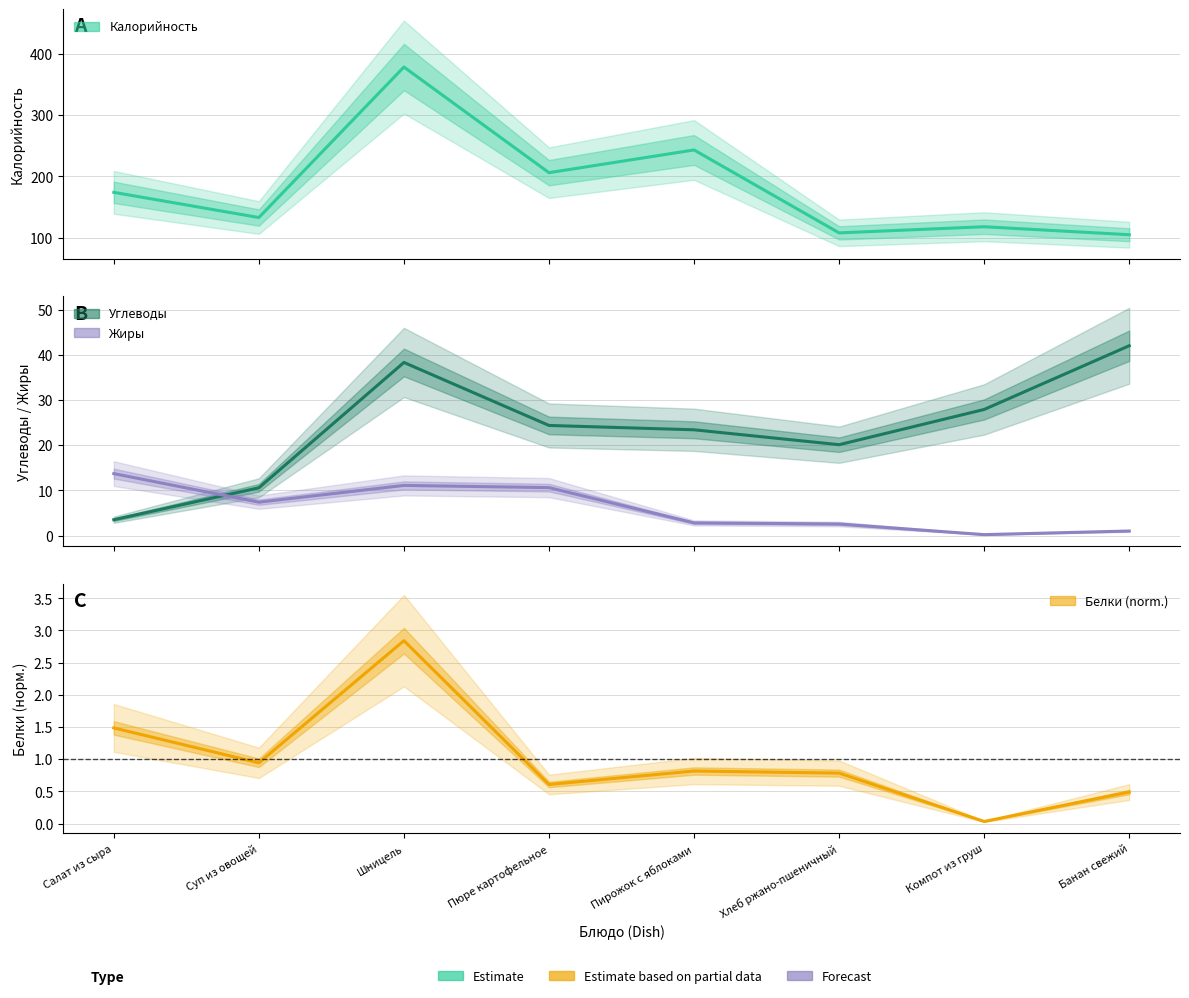

What is the label of the 1st point from the right?

Банан свежий